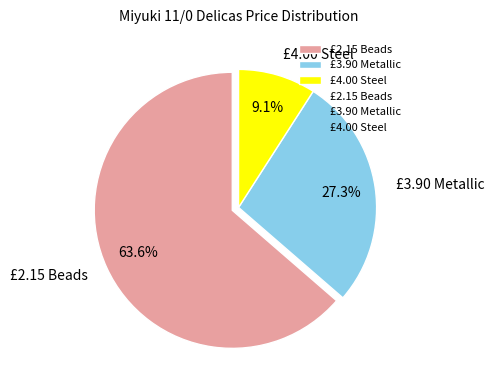

Rank the categories by value from lowest to highest.

£4.00 Steel, £3.90 Metallic, £2.15 Beads